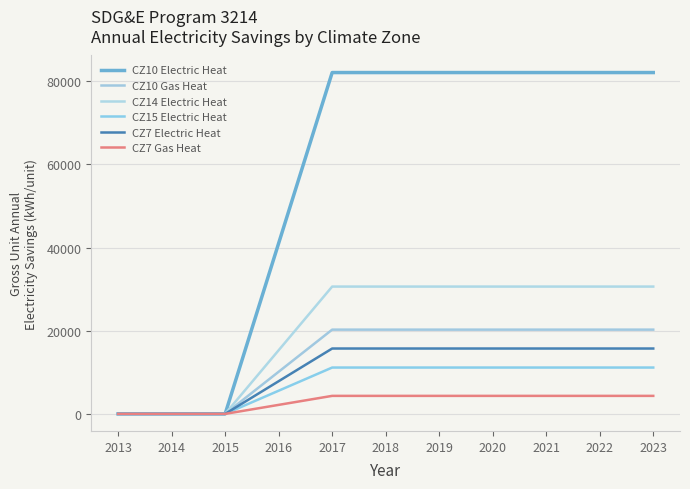

What is the difference between the maximum and second lowest values in the CZ7 Electric Heat series?

15714.6